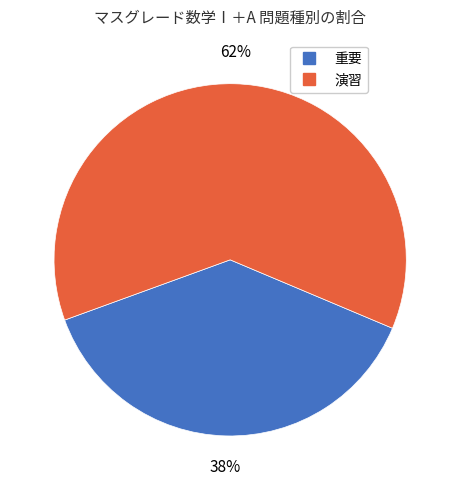

What is the largest slice in the pie chart?

演習